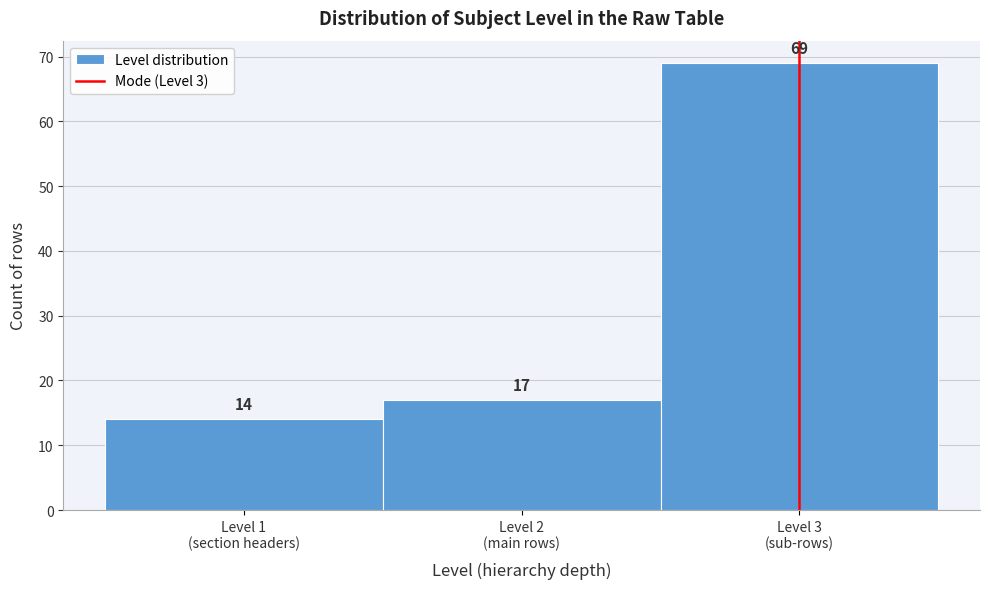

Reading left to right, transcribe all the data shown in this chart.

14	17	69